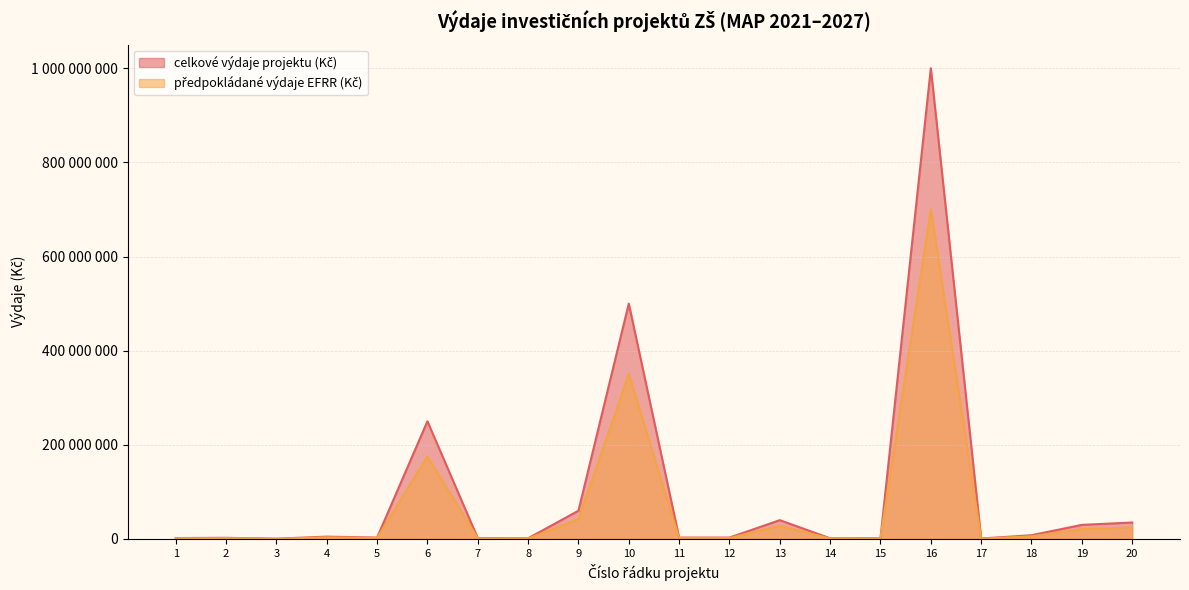

True or false: předpokládané výdaje EFRR (Kč) and celkové výdaje projektu (Kč) cross at least once.

False